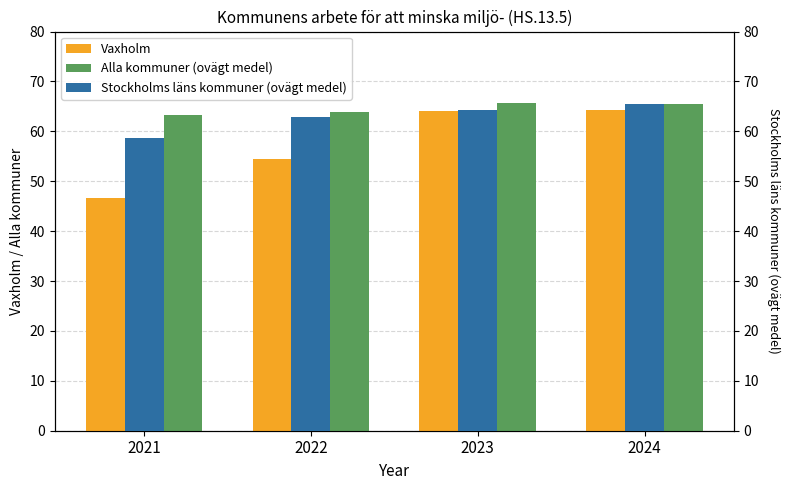

Count the number of categories in the chart.

4